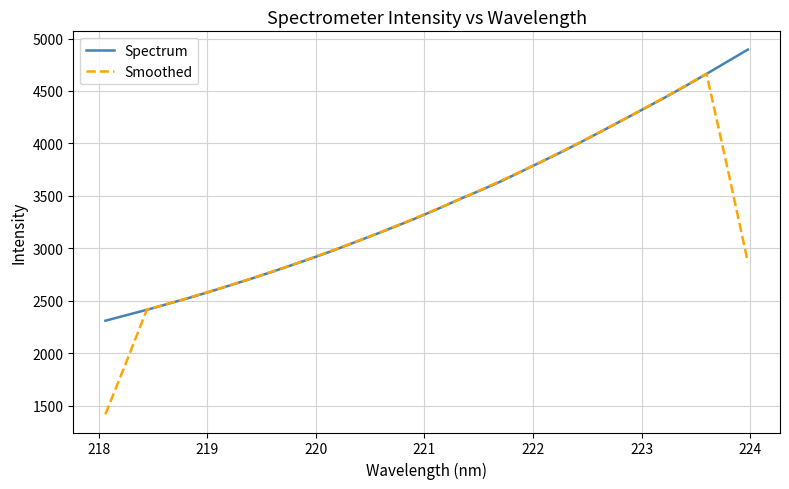

How many lines are shown in the chart?

2